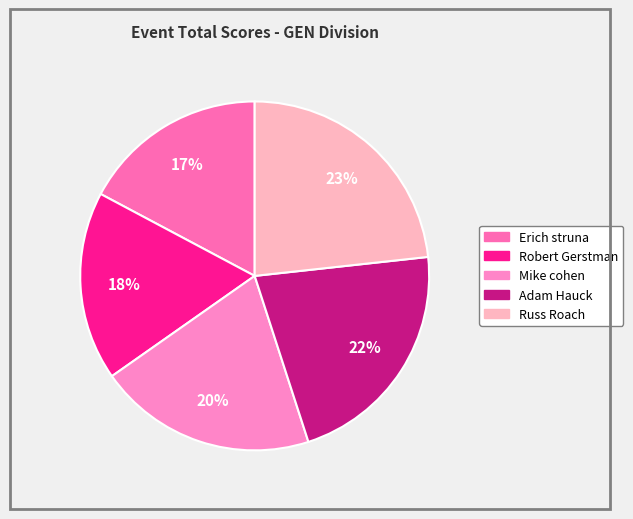

What percentage is the Adam Hauck slice, to the nearest percent?

22%